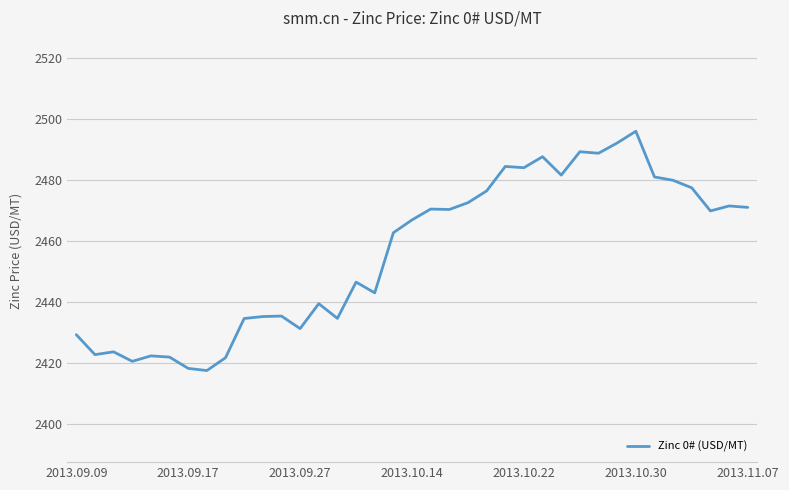

What is the difference between the maximum and minimum values?

78.4